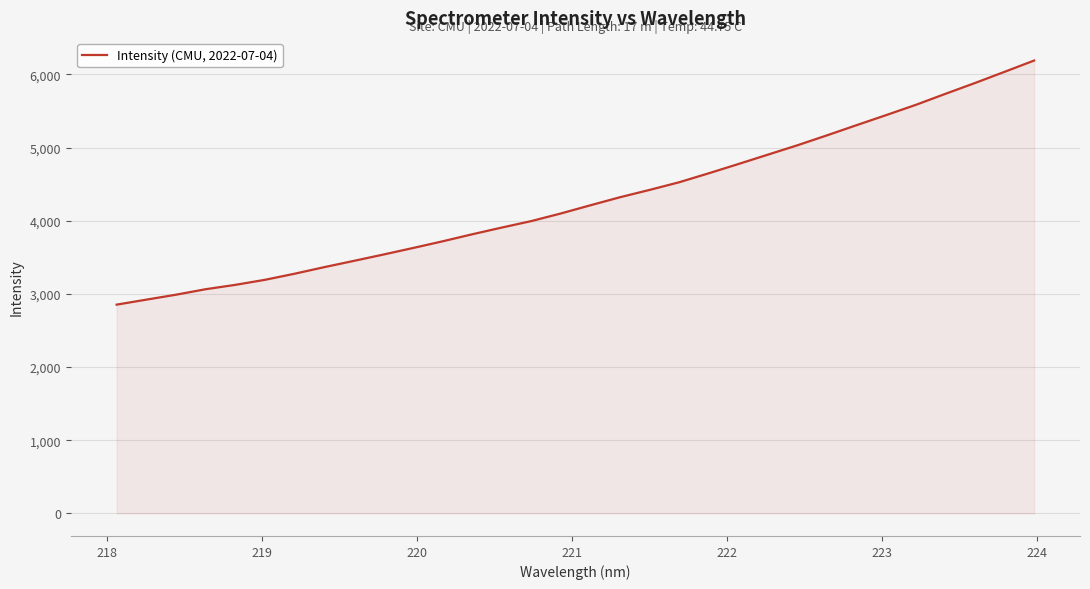

What is the minimum value shown in the chart?

2853.1